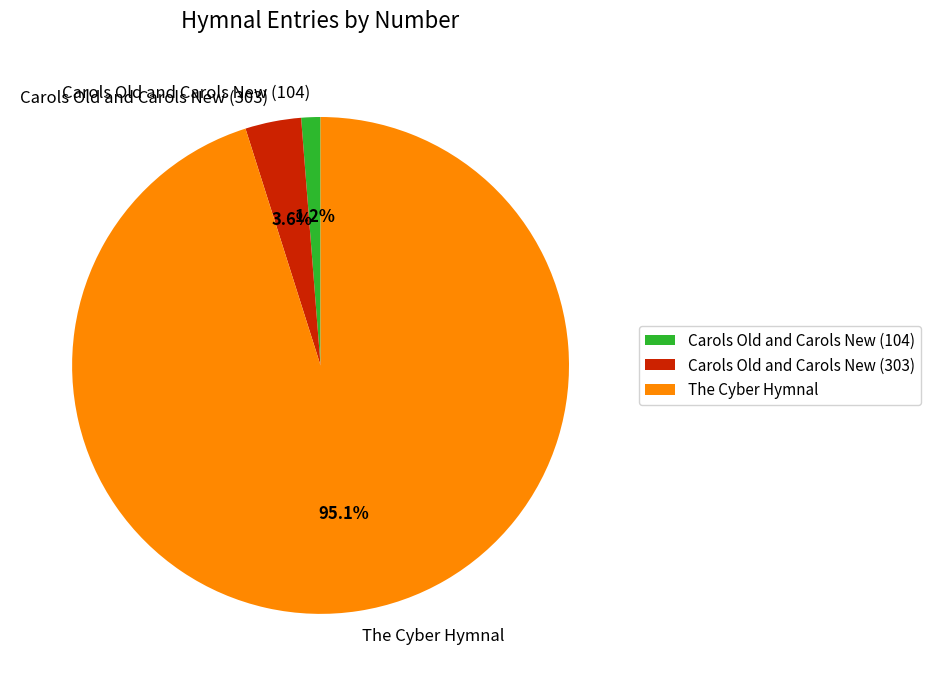

True or false: Carols Old and Carols New (303) accounts for 4% of the total.

True